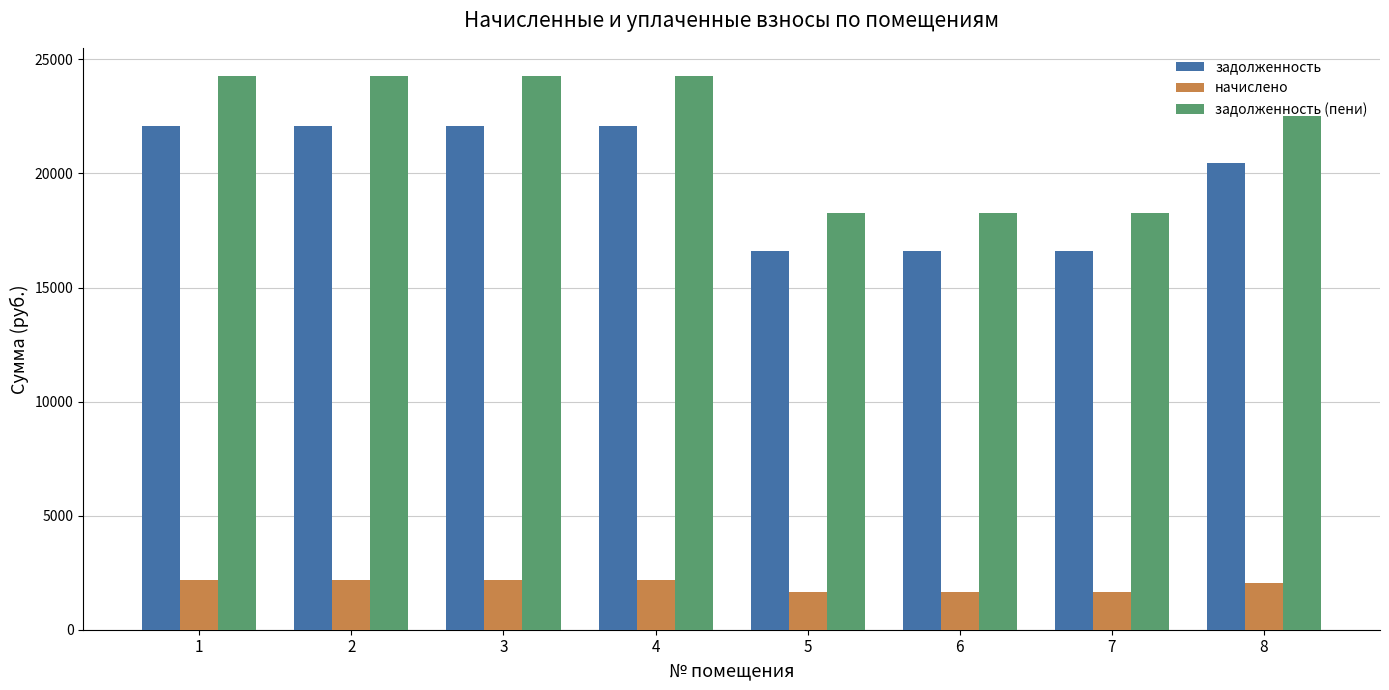

What is the sum of the задолженность (пени) values at 5 and 4?

42548.9